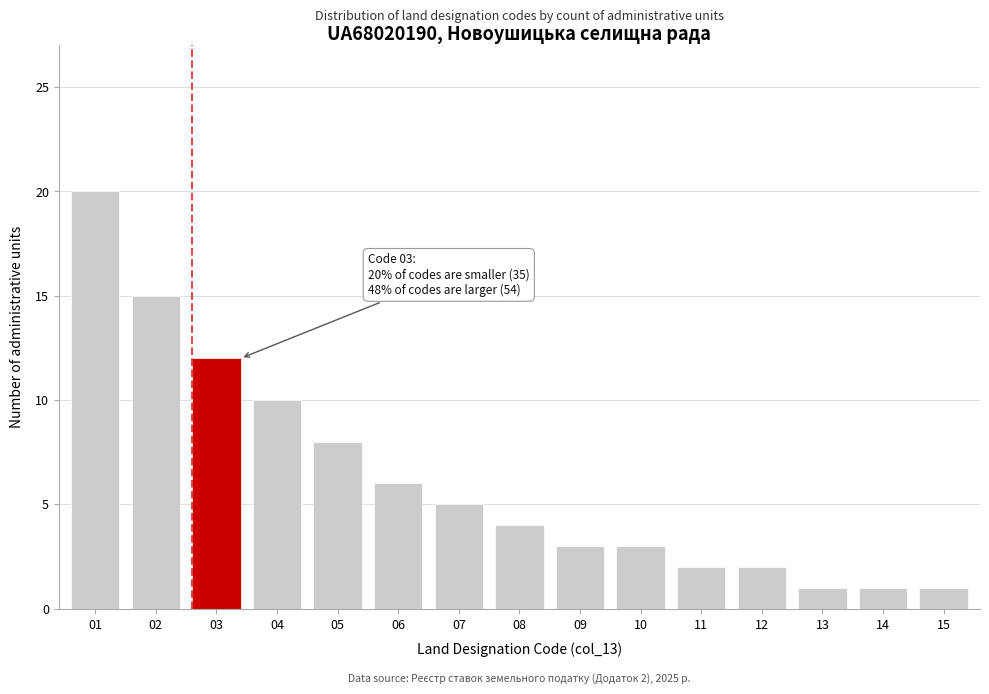

Reading right to left, transcribe all the data shown in this chart.

15=1	14=1	13=1	12=2	11=2	10=3	09=3	08=4	07=5	06=6	05=8	04=10	03=12	02=15	01=20